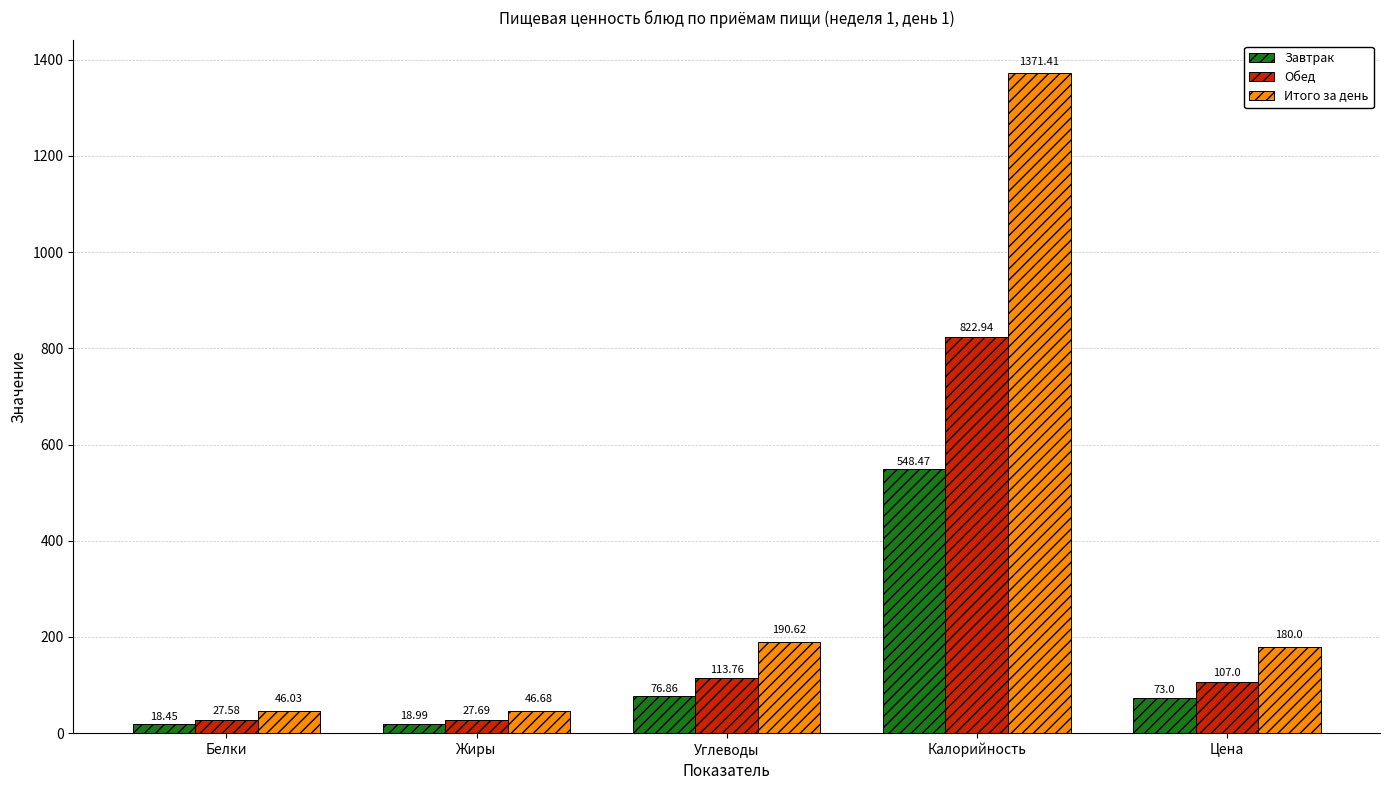

At Жиры, list the series in order from largest to smallest.

Итого за день, Обед, Завтрак